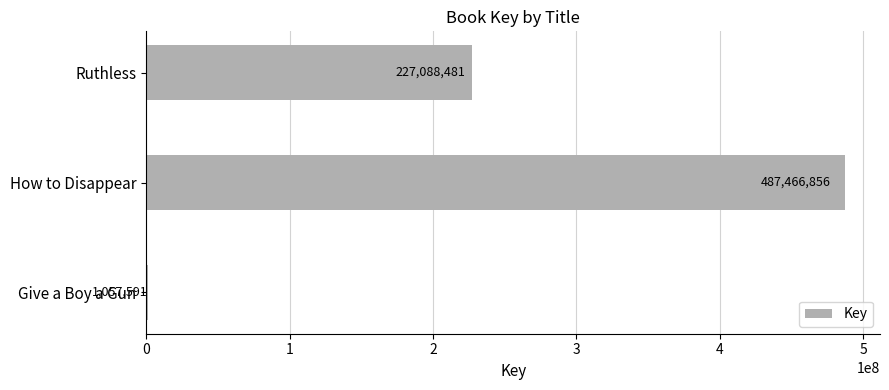

What value does the data have at Give a Boy a Gun?

1057591